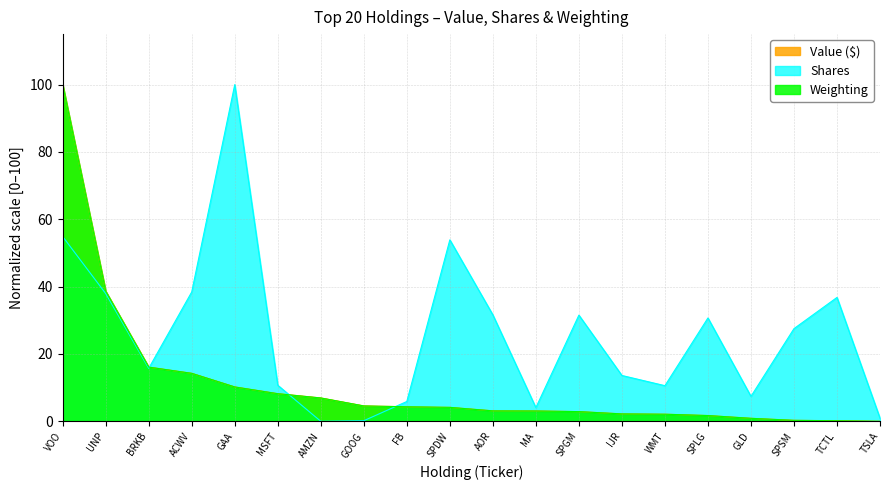

How many times do Shares and Value ($) cross each other?

3